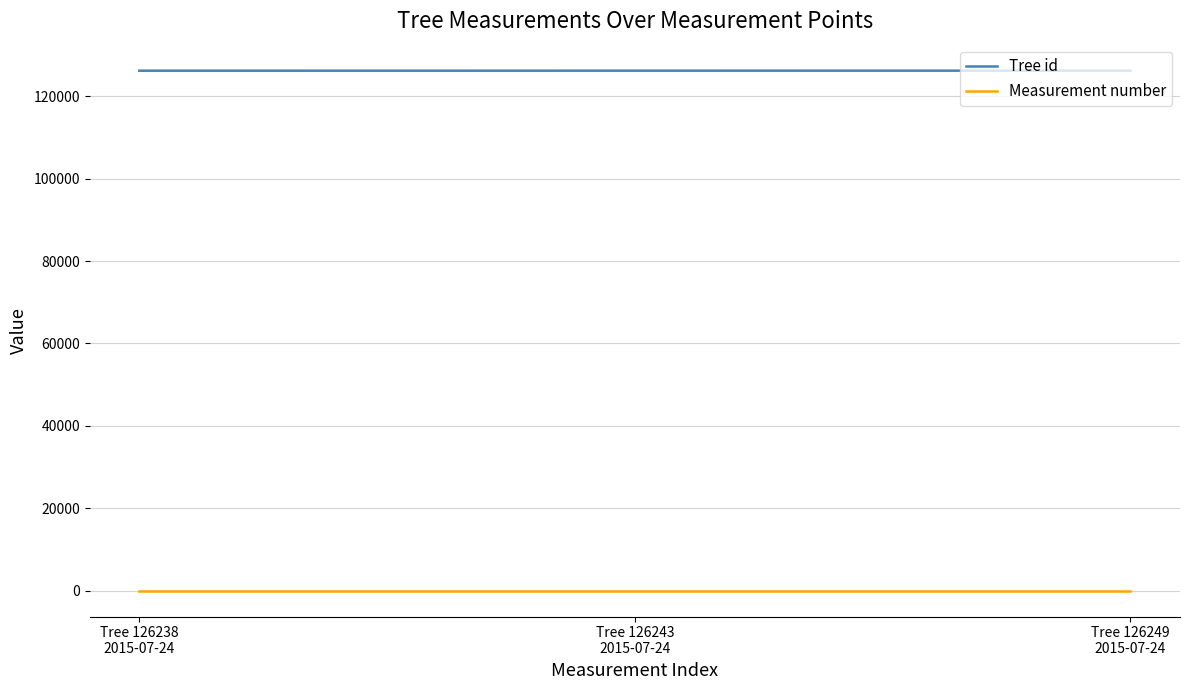

What is the difference between the highest and lowest values at Tree 126249
2015-07-24?

126248